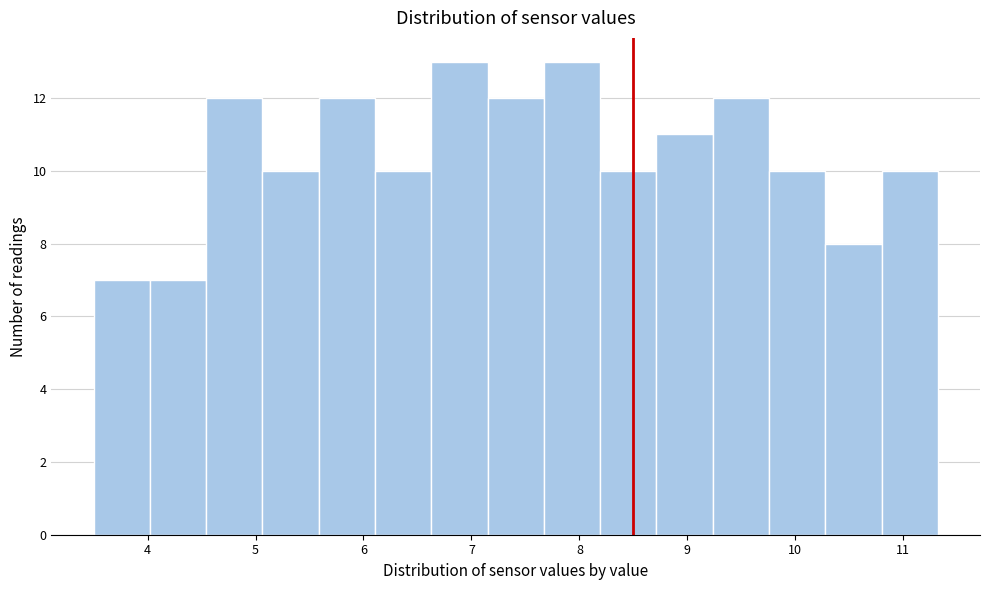

Reading left to right, list every bar in this chart as the range it spans on the x-axis followed by its height. Neither the bar edges nor the heights are printed on the chart, so give them approximately, as read against the axes.

3.5 to 4.0: 7
4.0 to 4.5: 7
4.5 to 5.1: 12
5.1 to 5.6: 10
5.6 to 6.1: 12
6.1 to 6.6: 10
6.6 to 7.1: 13
7.1 to 7.7: 12
7.7 to 8.2: 13
8.2 to 8.7: 10
8.7 to 9.2: 11
9.2 to 9.8: 12
9.8 to 10.3: 10
10.3 to 10.8: 8
10.8 to 11.3: 10